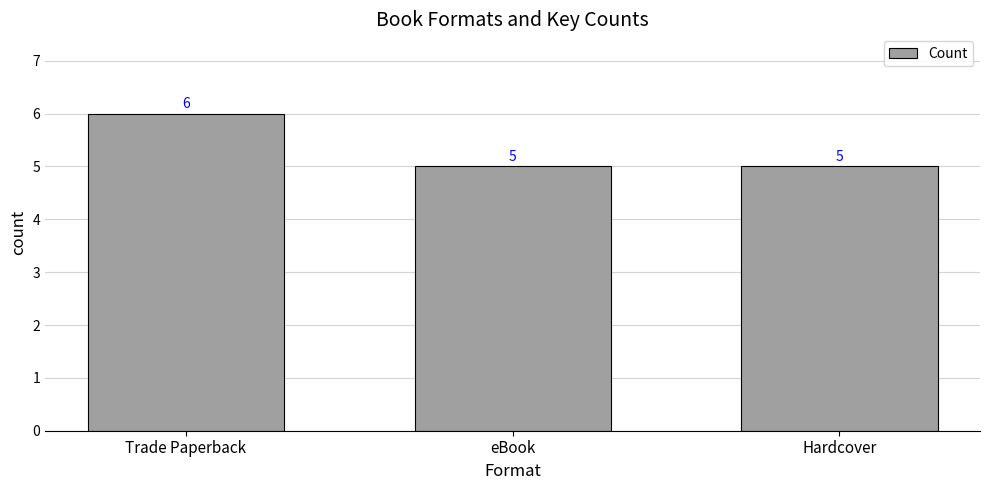

What value does the data have at Hardcover?

5